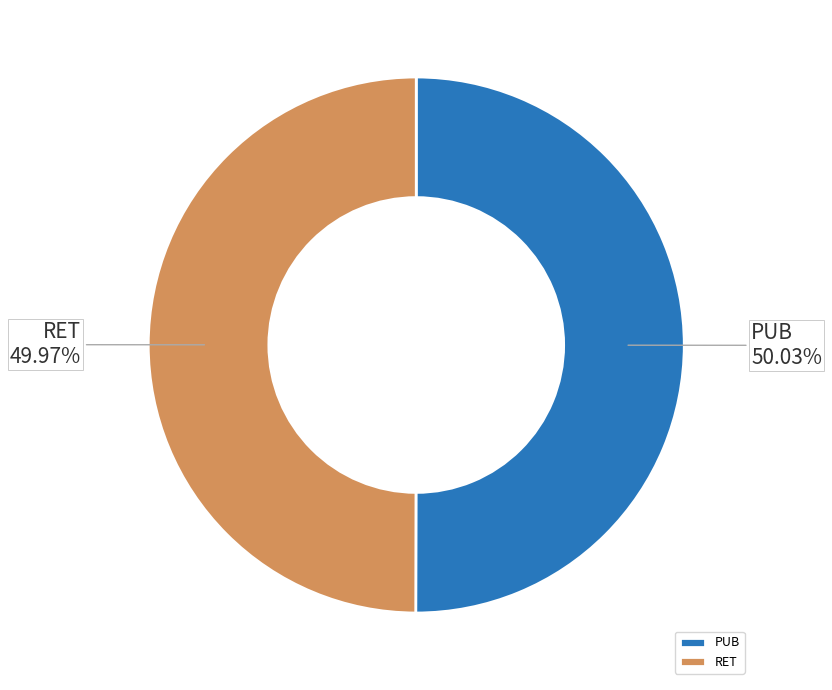

Do PUB and RET together represent more than half of the pie?

Yes